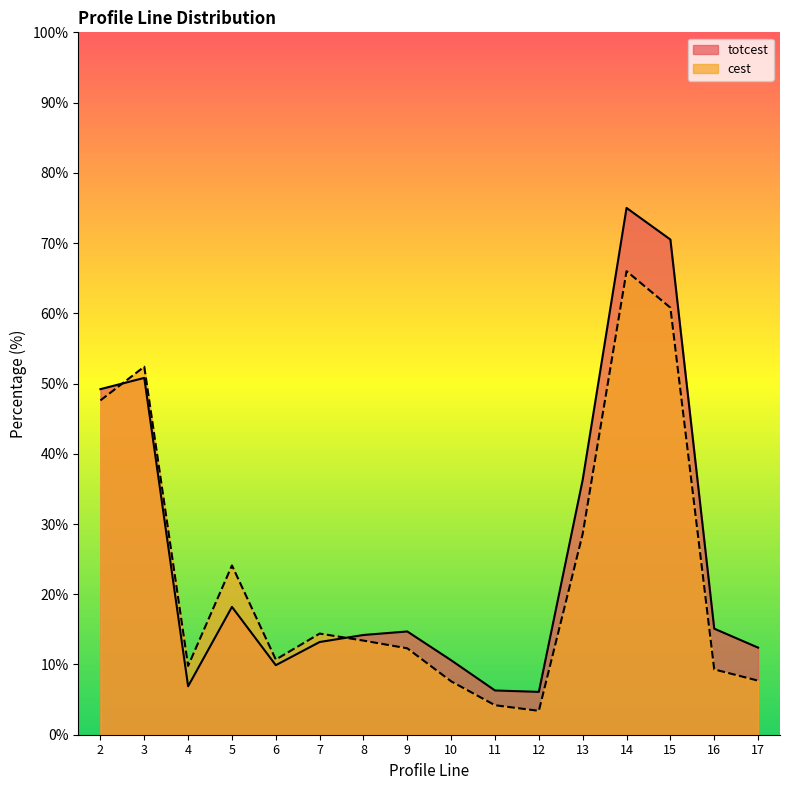

What is the total value across all series at 7?

27.6